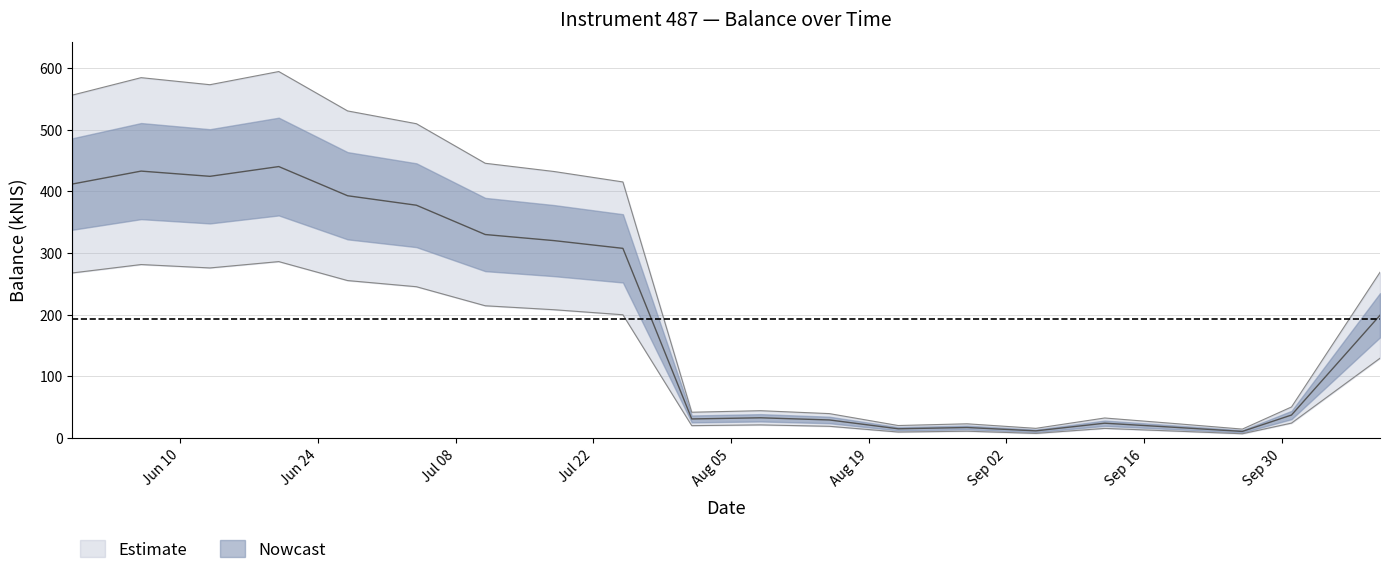

Between 2024-06-06 and 2024-08-01, which is larger?

2024-06-06